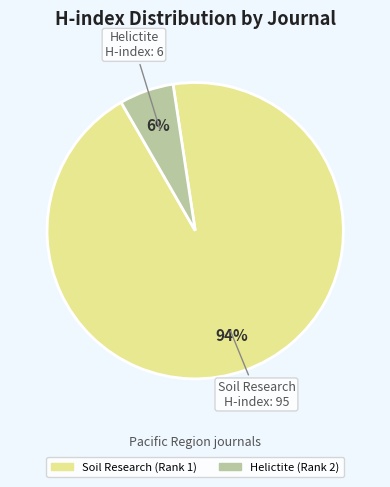

To the nearest percent, what is the average slice percentage?

50%